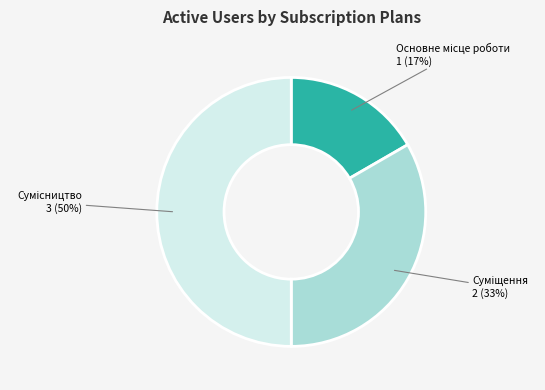

To the nearest percent, what is the difference between the largest and smallest slice percentages?

33%